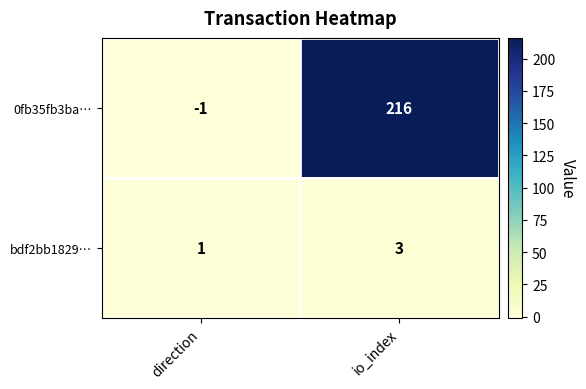

How many positive values does the 0fb35fb3ba… series have?

1